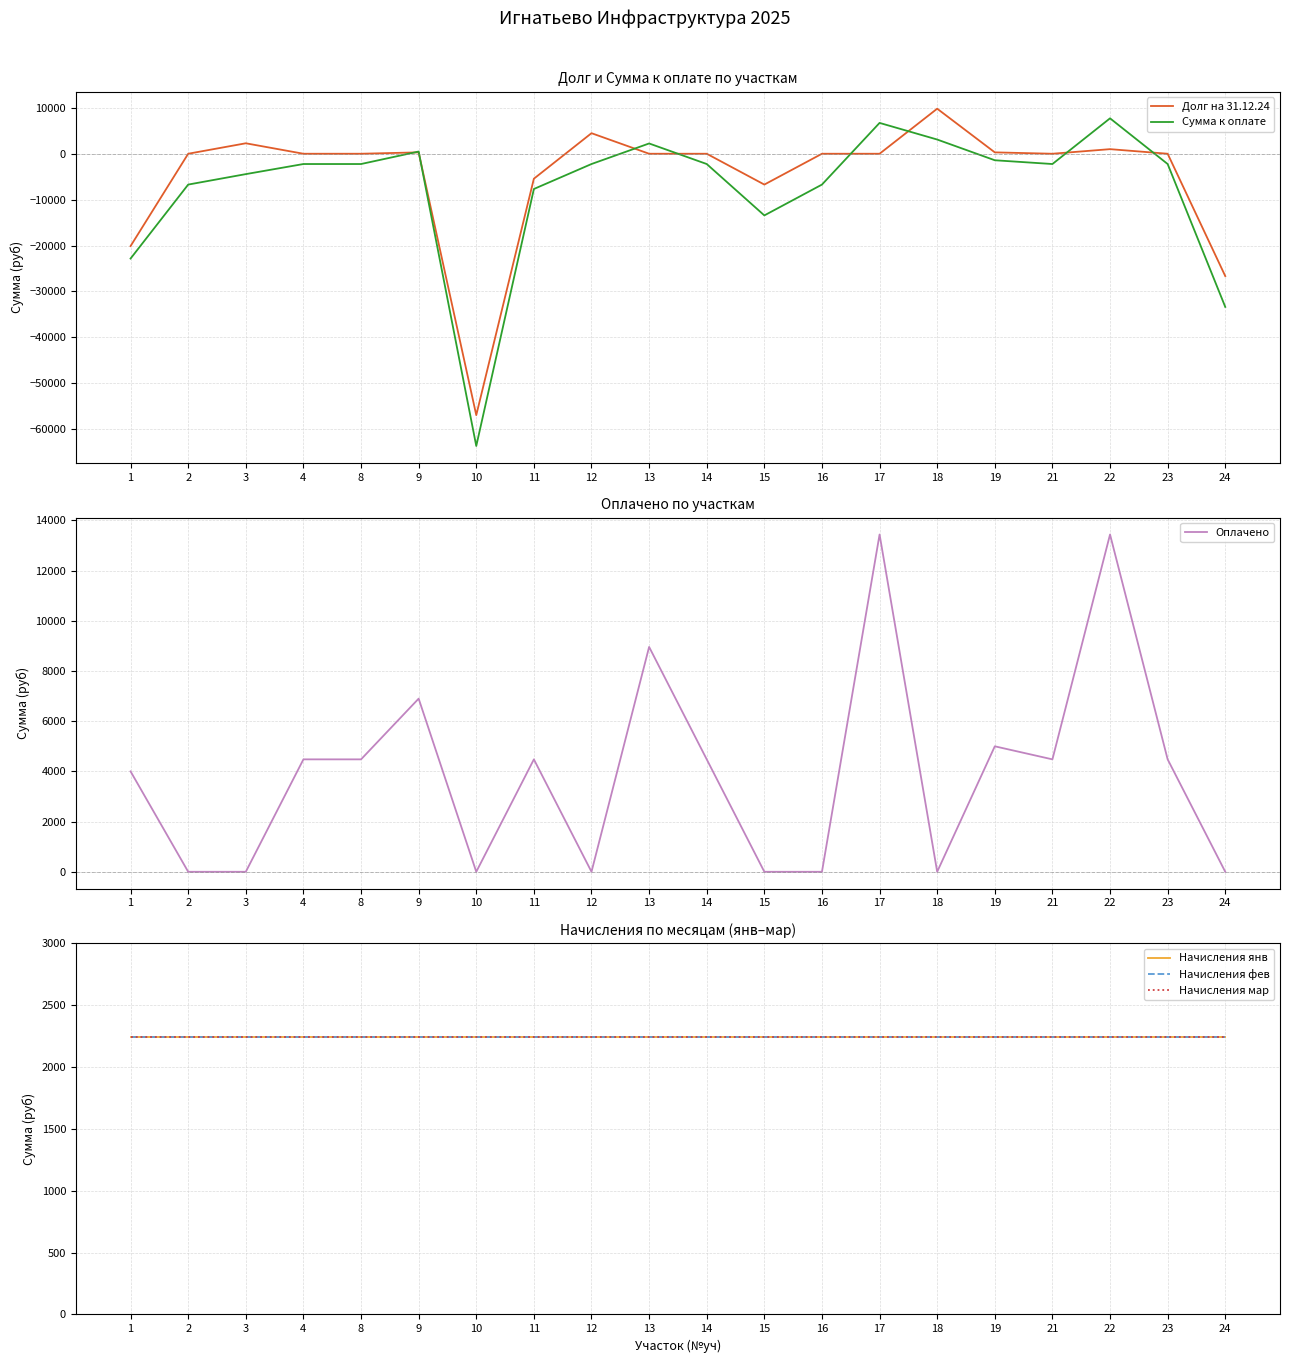

Which category has the highest value in the Начисления мар series?

1